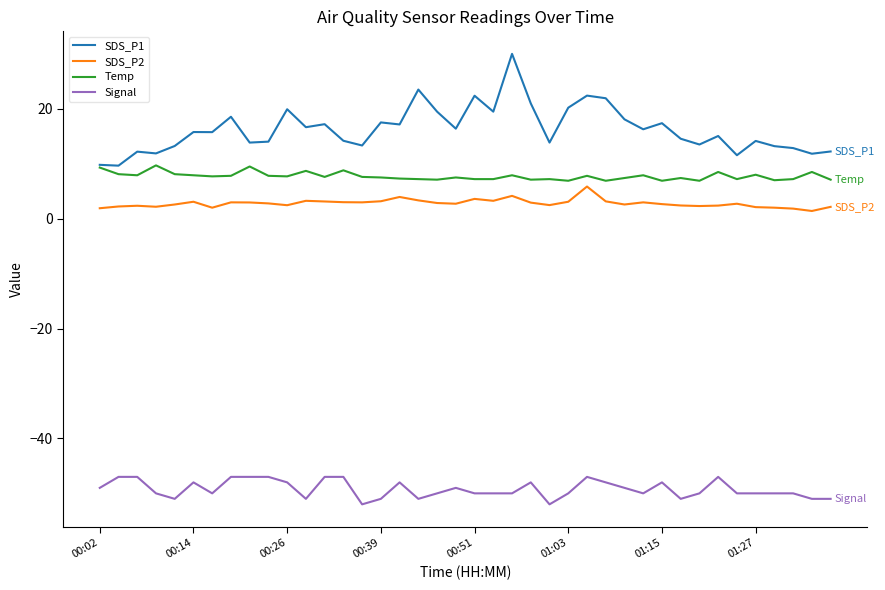

What is the greatest value displayed?

30.0